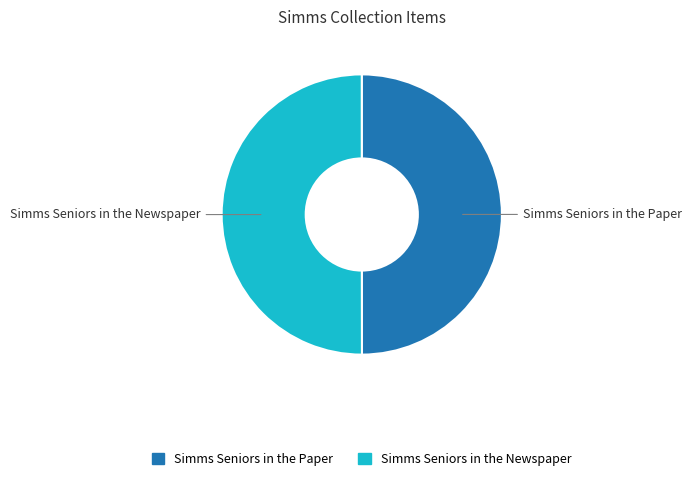

How many segments does this pie chart have?

2